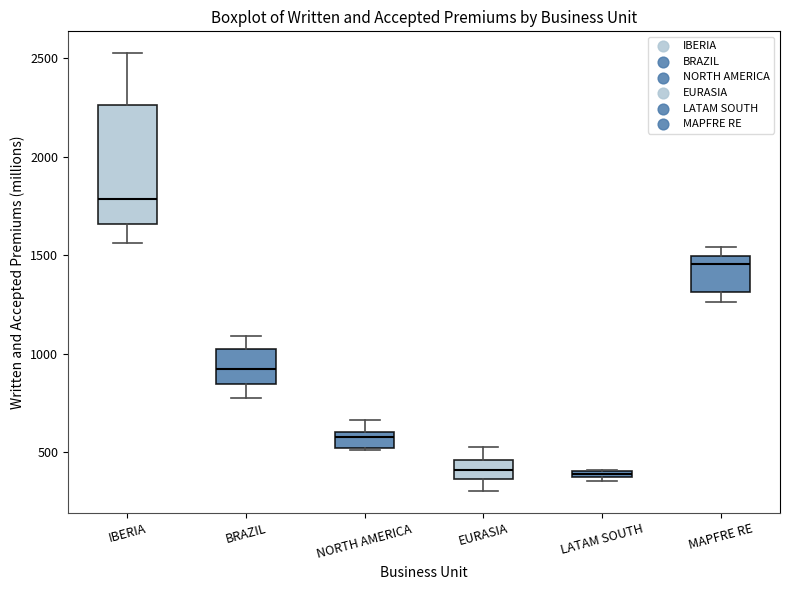

Which box's median line is the highest?

IBERIA